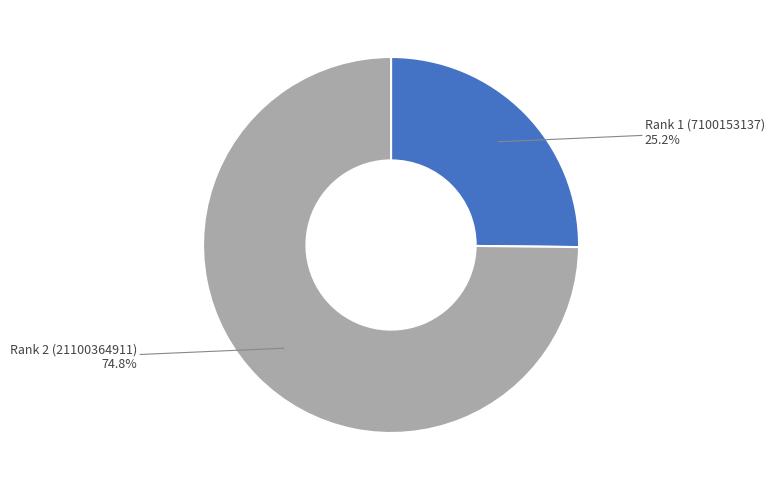

What is the ratio of the value at Rank 2 (21100364911) to the value at Rank 1 (7100153137)?

3.0